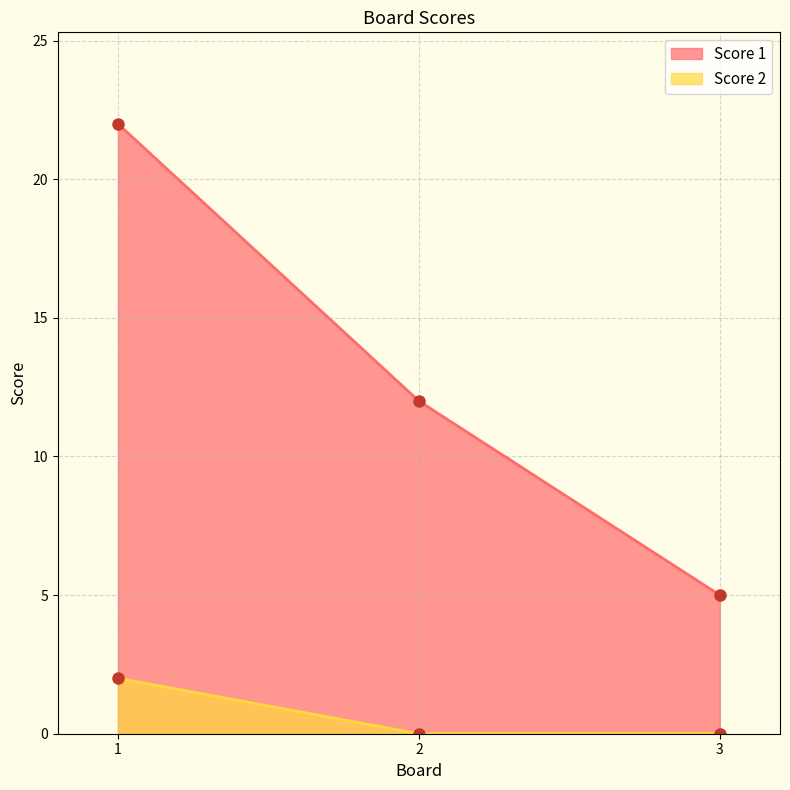

What is the value of the Score 1 point at the 3rd from the left?

5